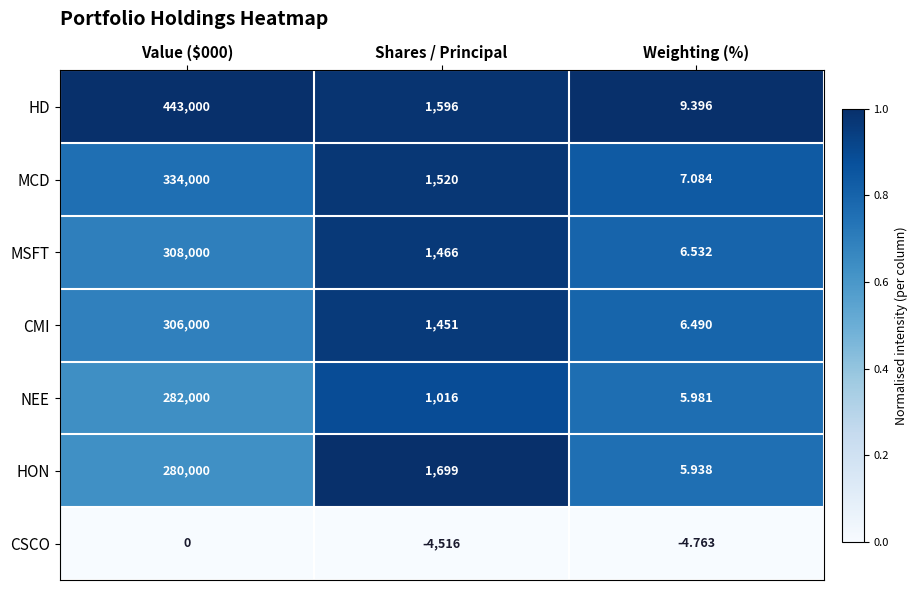

Count the number of data series in this chart.

7